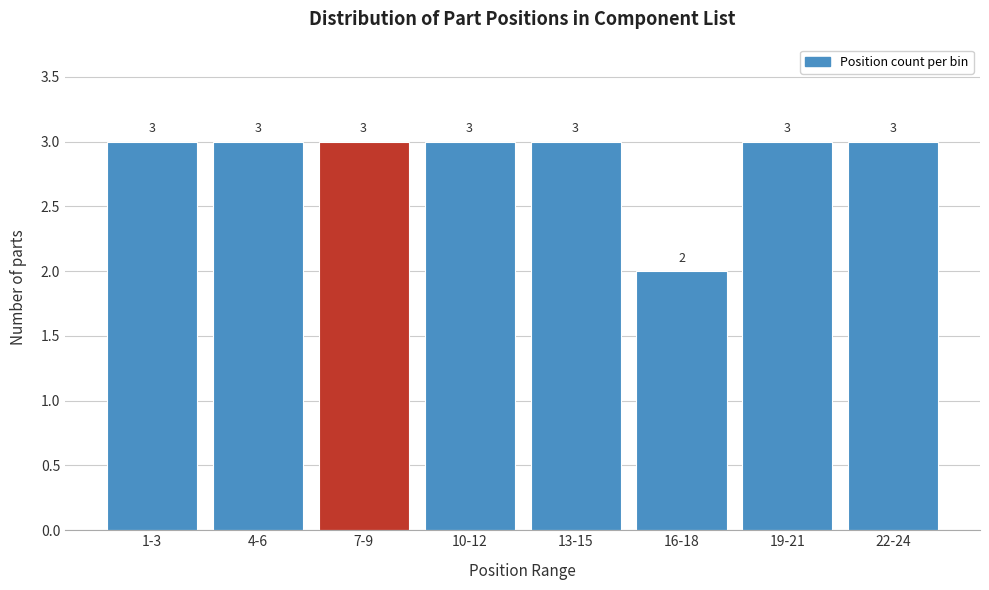

Reading right to left, list all the values displayed in this chart.

3	3	2	3	3	3	3	3